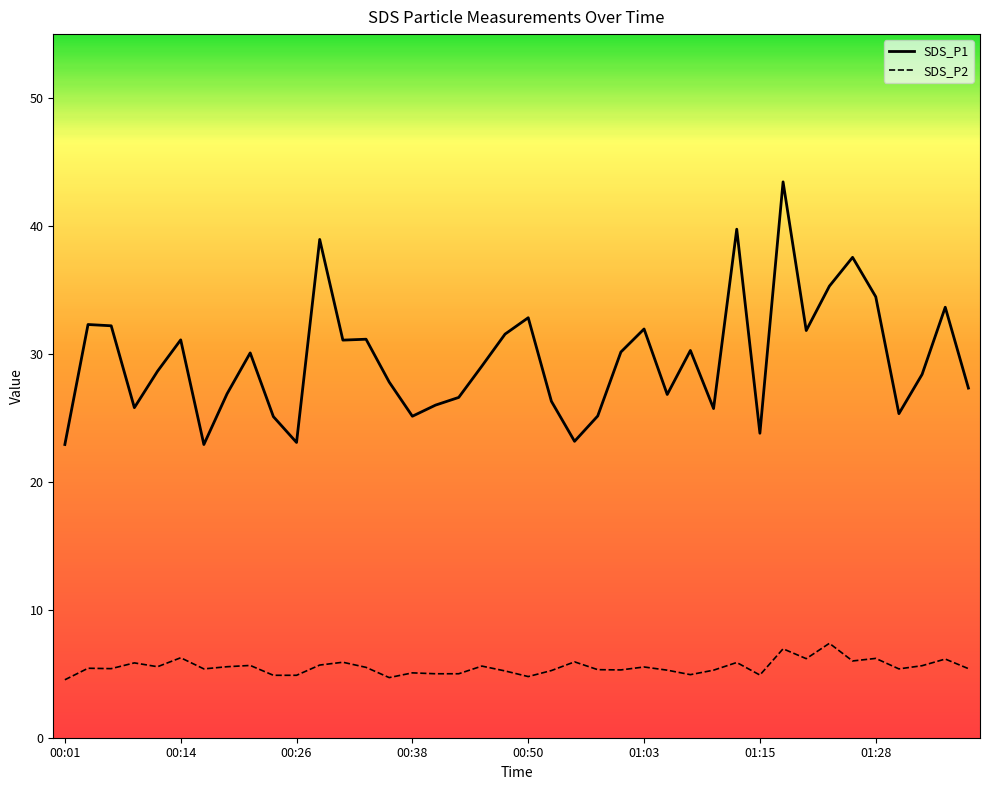

List the series in order of their overall mean, highest first.

SDS_P1, SDS_P2